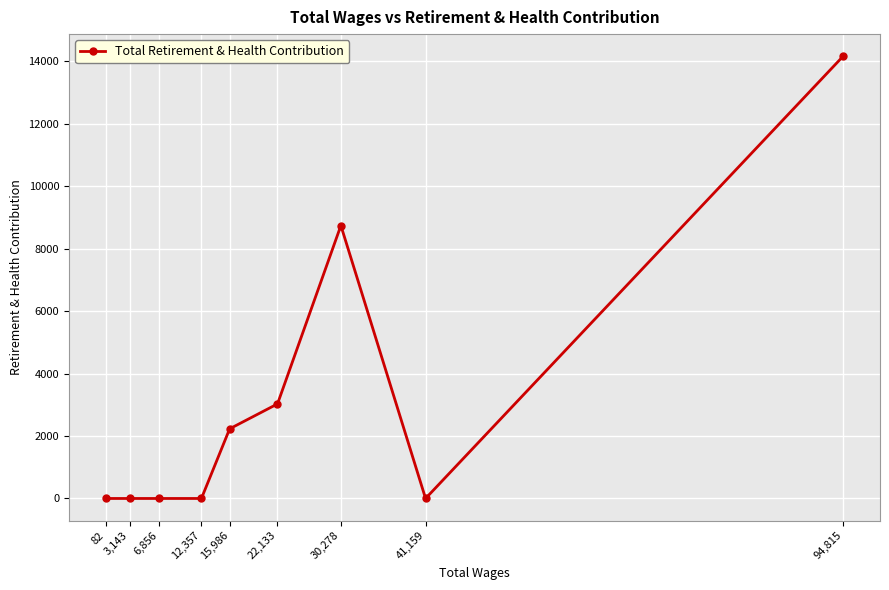

Reading left to right, extract all data points from this chart.

0	0	0	0	2230	3027	8736	0	14156